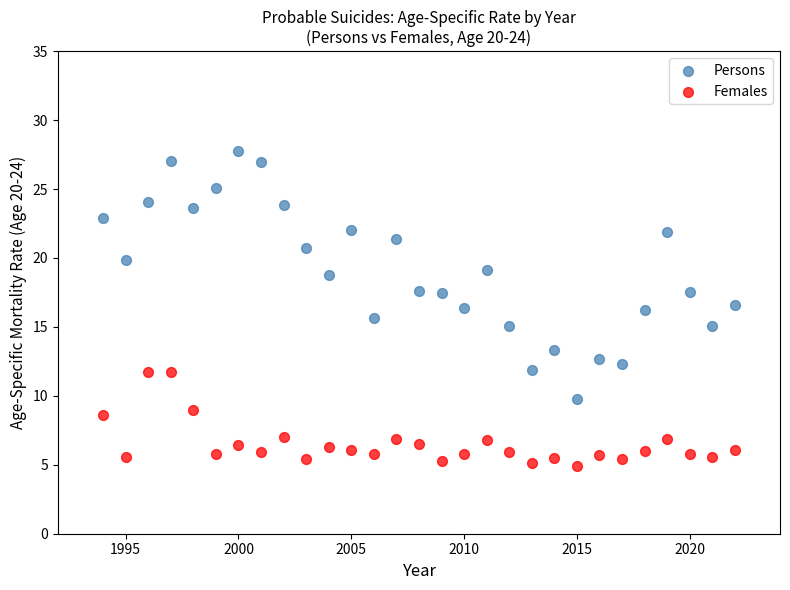

Which series contains the highest Y value?

Persons